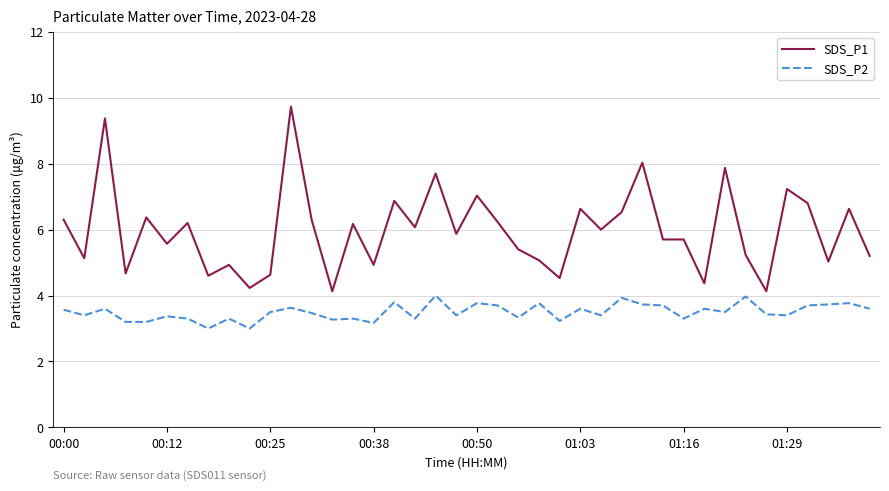

True or false: SDS_P2 and SDS_P1 intersect in this chart.

False